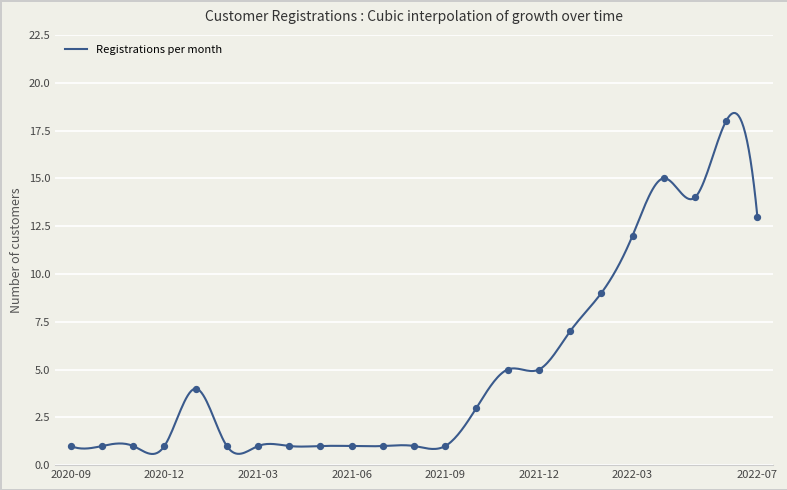

Which has a higher value, 2021-11 or 2022-05?

2022-05